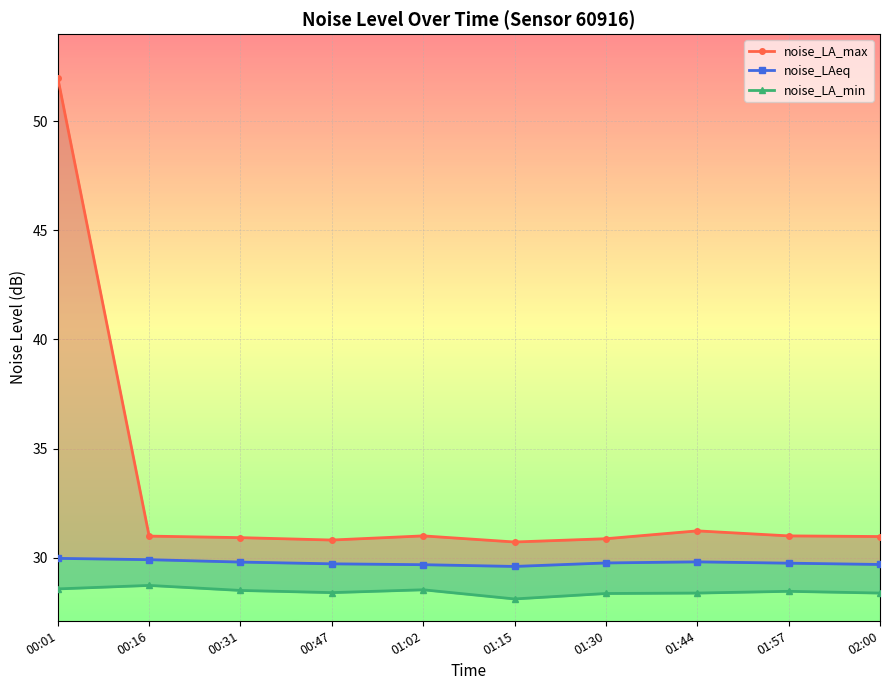

What is the total value across all series at 02:00?

89.0